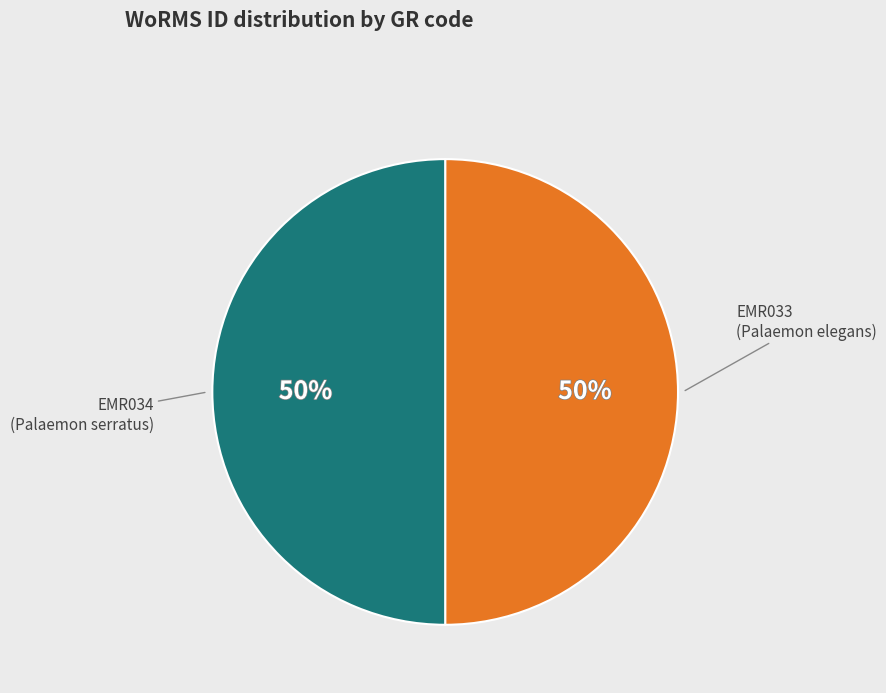

To the nearest percent, what is the average slice percentage?

50%